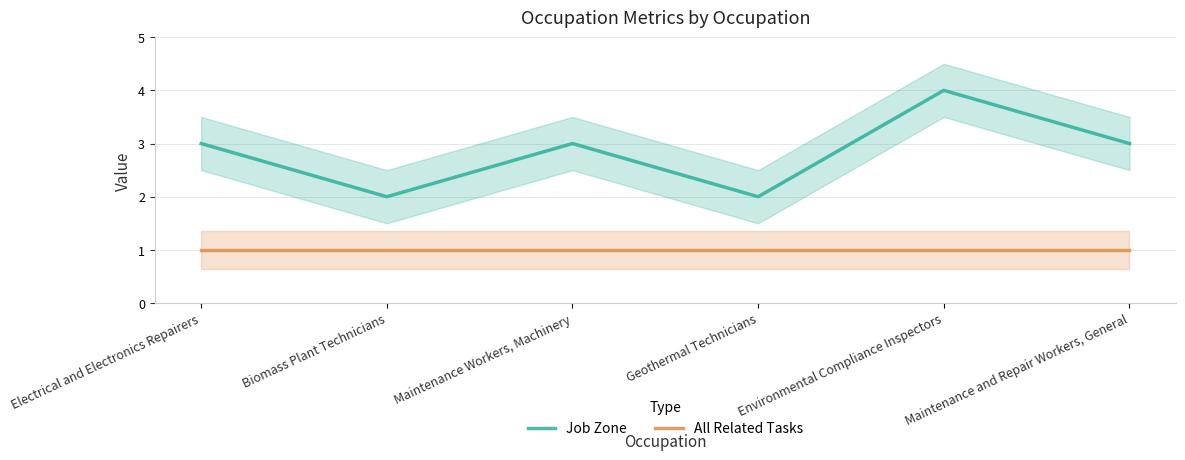

Which category has the highest value in the All Related Tasks series?

Electrical and Electronics Repairers